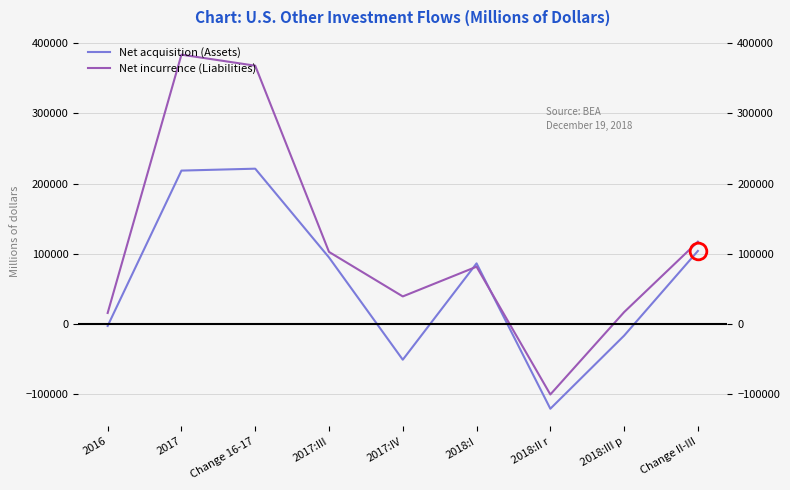

Reading left to right, what are all the values shown in this chart?

Net acquisition (Assets): 2016=-2723	2017=218522	Change 16-17=221245	2017:III=94804	2017:IV=-50883	2018:I=86365	2018:II r=-120679	2018:III p=-16577	Change II-III=104102
Net incurrence (Liabilities): 2016=15725	2017=383671	Change 16-17=367946	2017:III=102701	2017:IV=39288	2018:I=81628	2018:II r=-100358	2018:III p=16918	Change II-III=117276